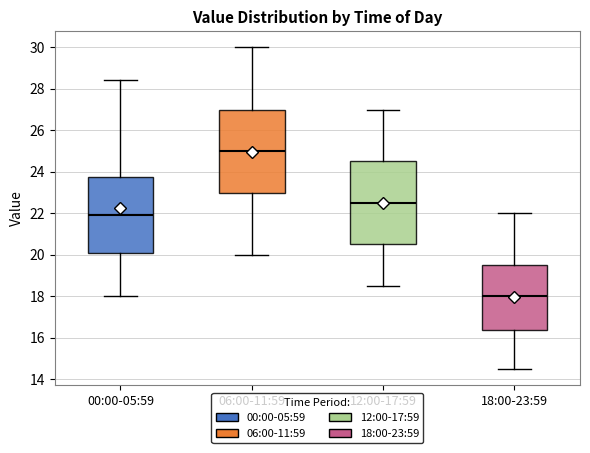

Where does the lower whisker of the box for 00:00-05:59 end on the y-axis? The values are not printed on the chart, so give them approximately, as read against the axis.

18.0